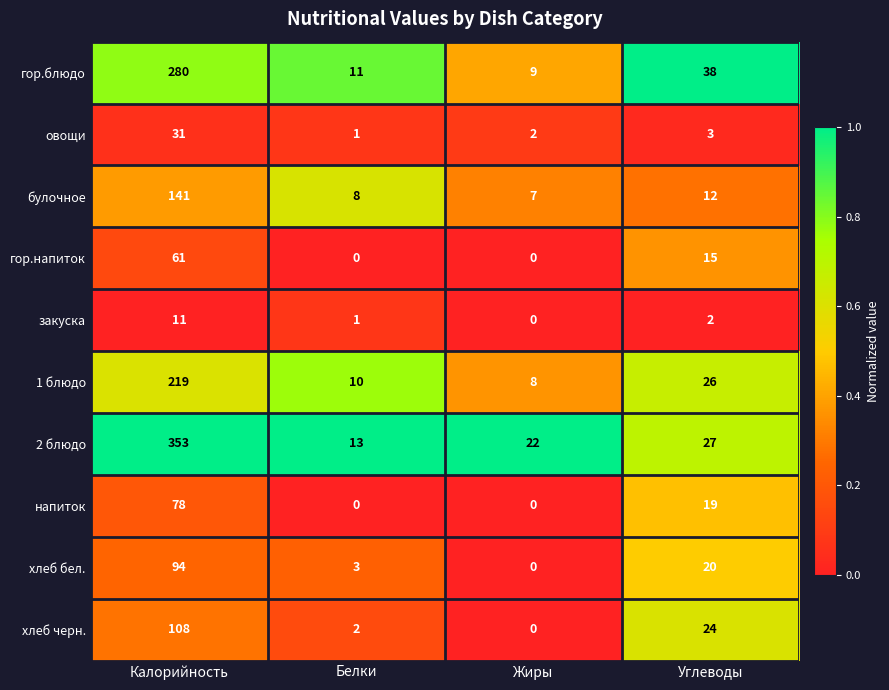

Is it true that хлеб бел. equals -55 at Жиры?

False